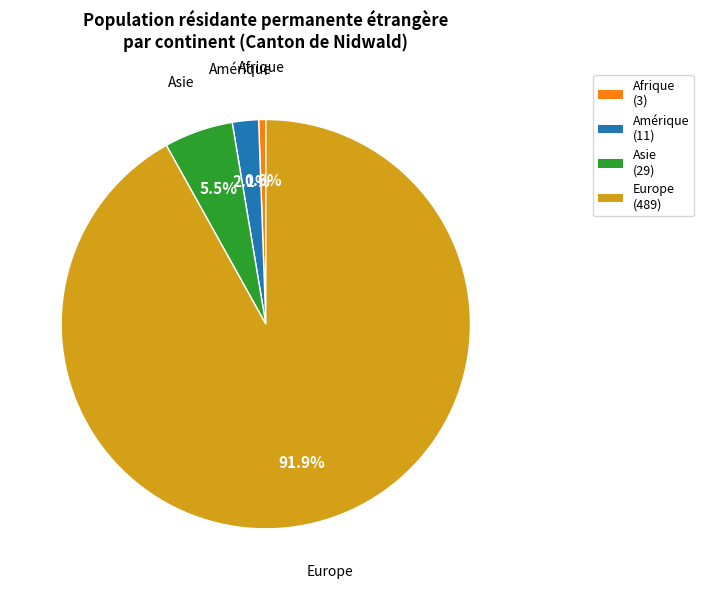

Does any single category account for the majority?

Yes